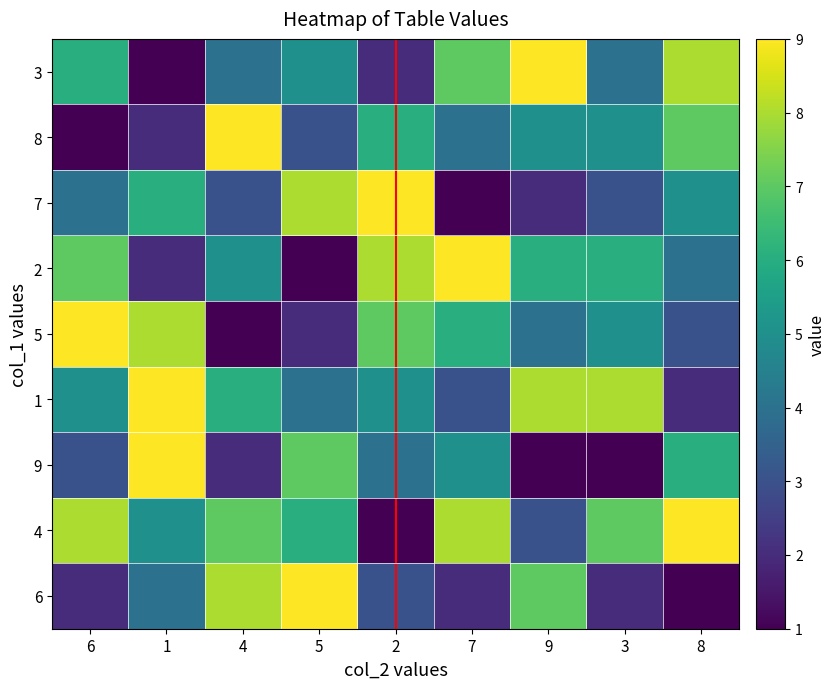

At which category is the sum across all series the highest?

1